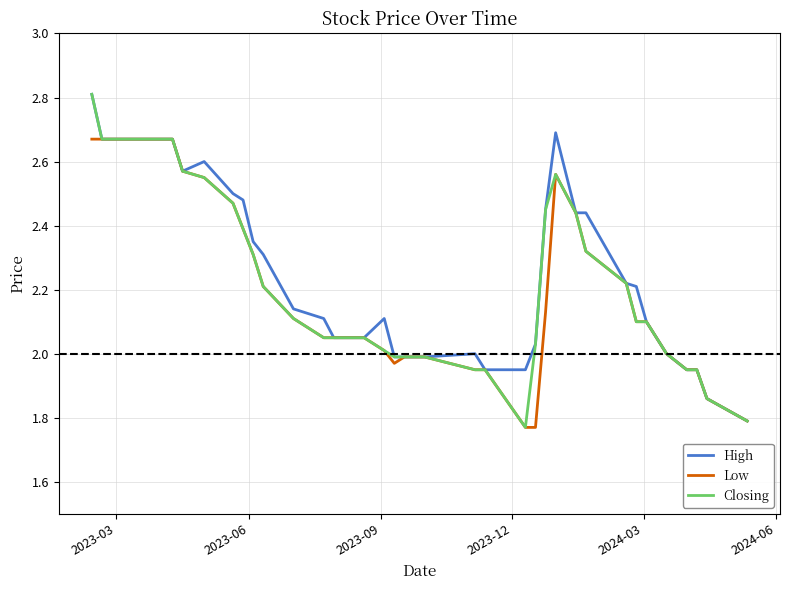

What is the greatest value displayed?

2.8